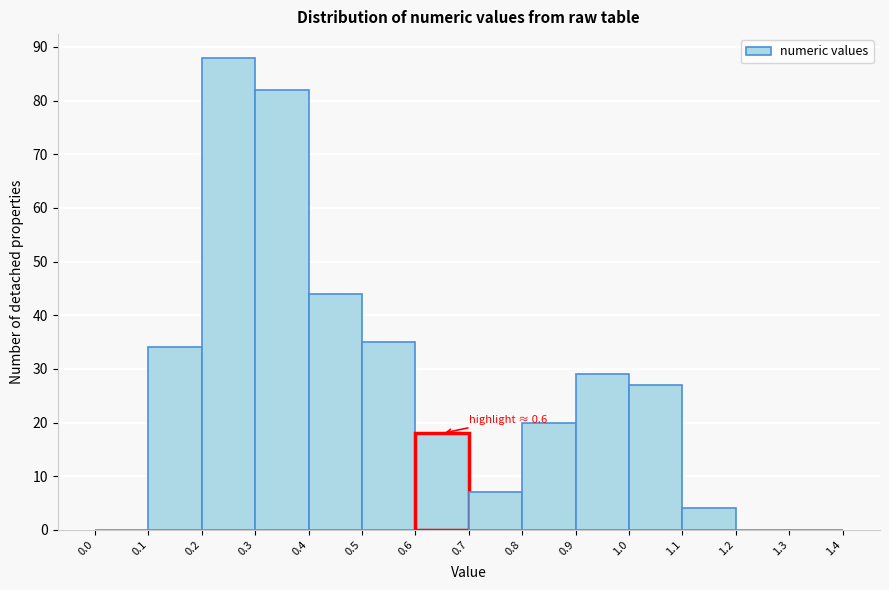

Over which range of the x-axis is the bar tallest?

0.2 to 0.3